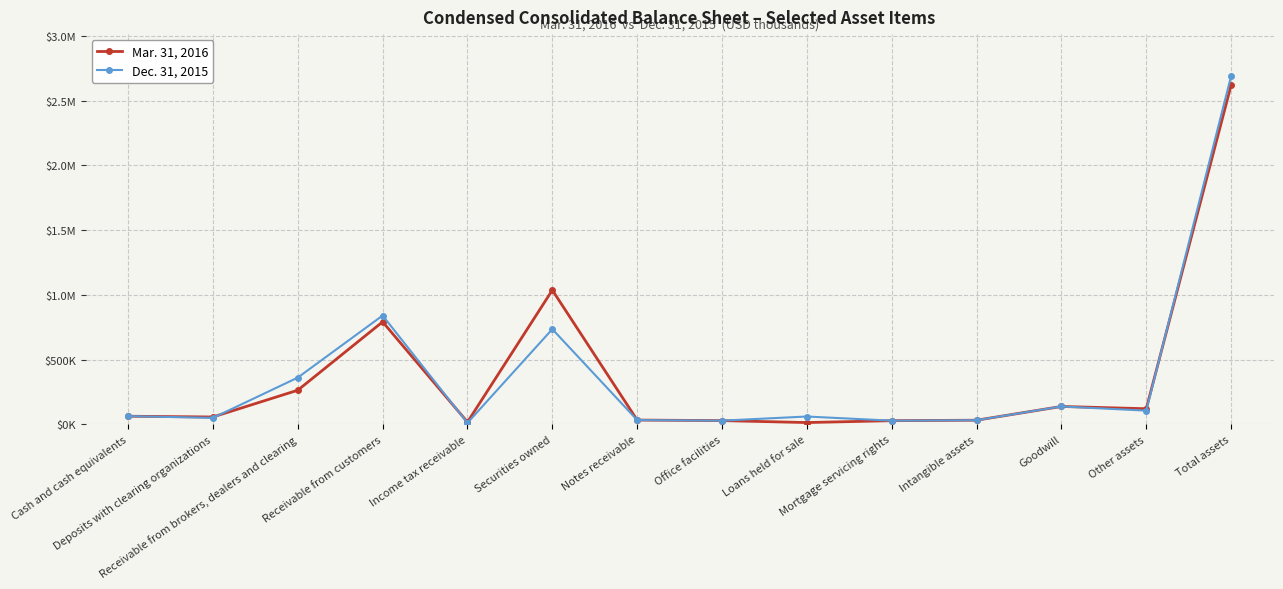

How many interior local valleys does the Mar. 31, 2016 series have?

4